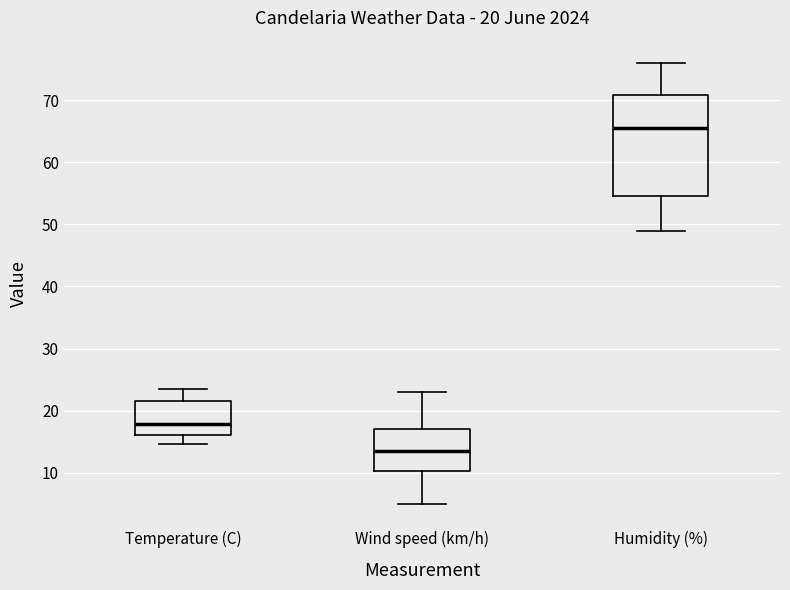

Which box is the tallest, from its lower edge to its upper edge?

Humidity (%)